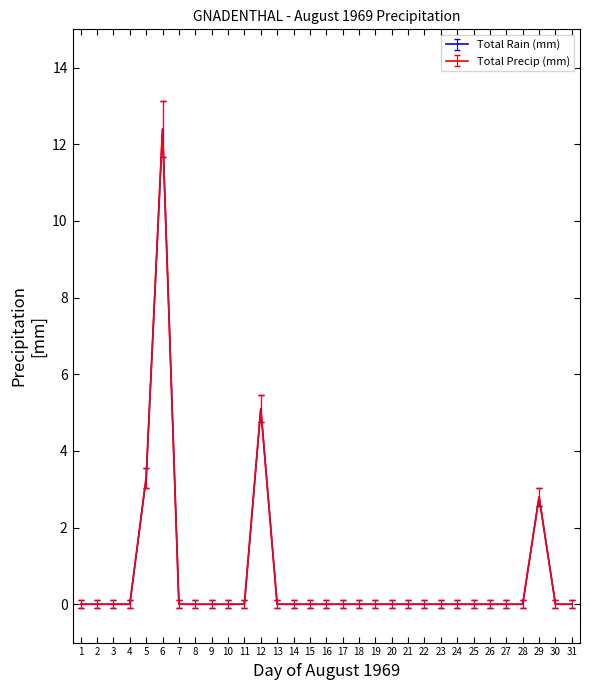

Is this an area chart (filled region under the line)?

No